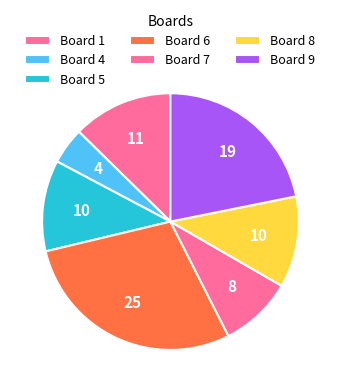

How many segments does this pie chart have?

7